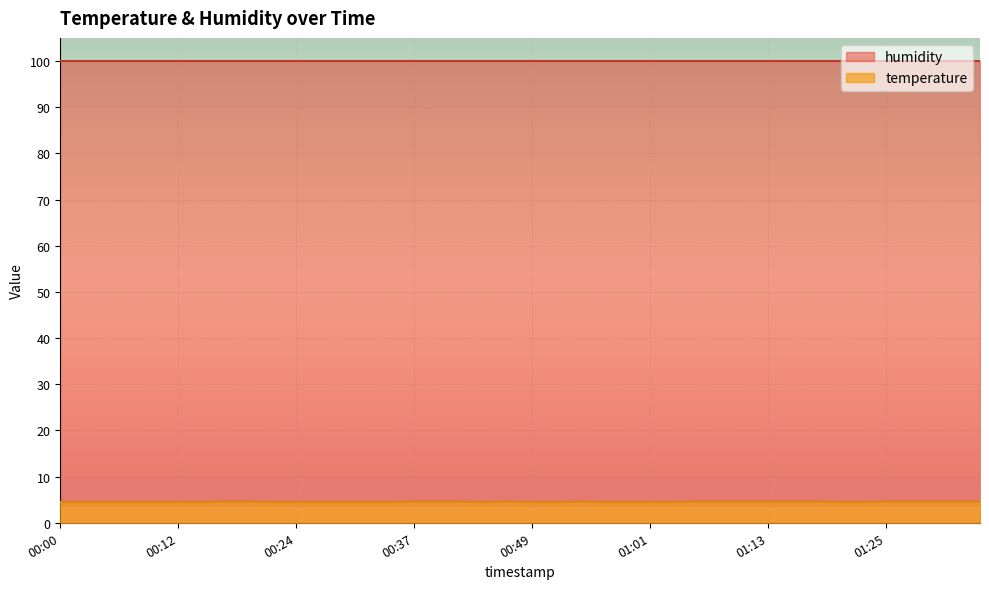

Where is the data nearest to the value 4?

00:00